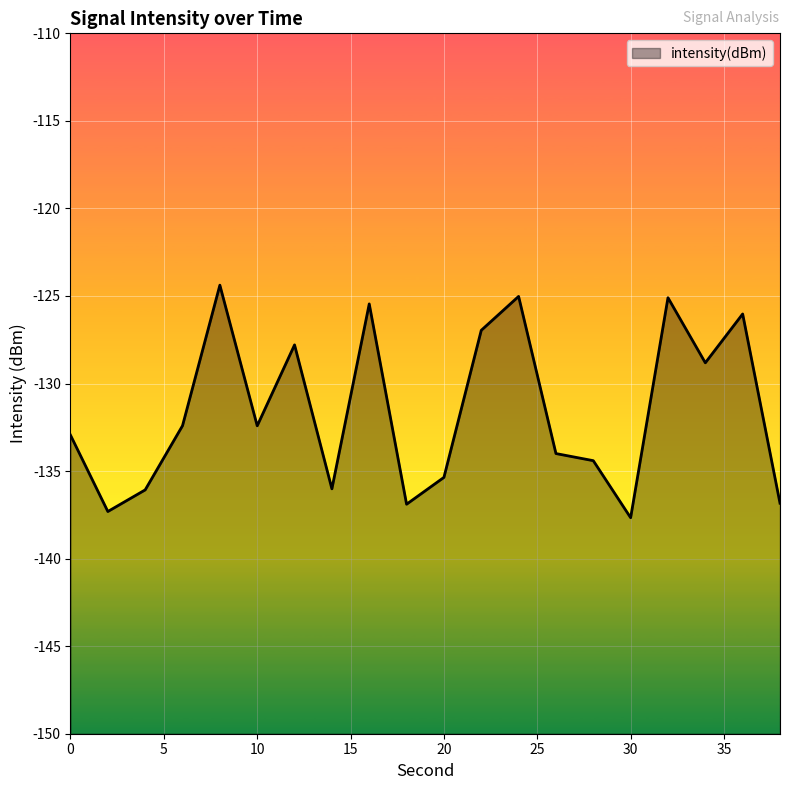

What is the change in value from 8 to 26?

-9.6